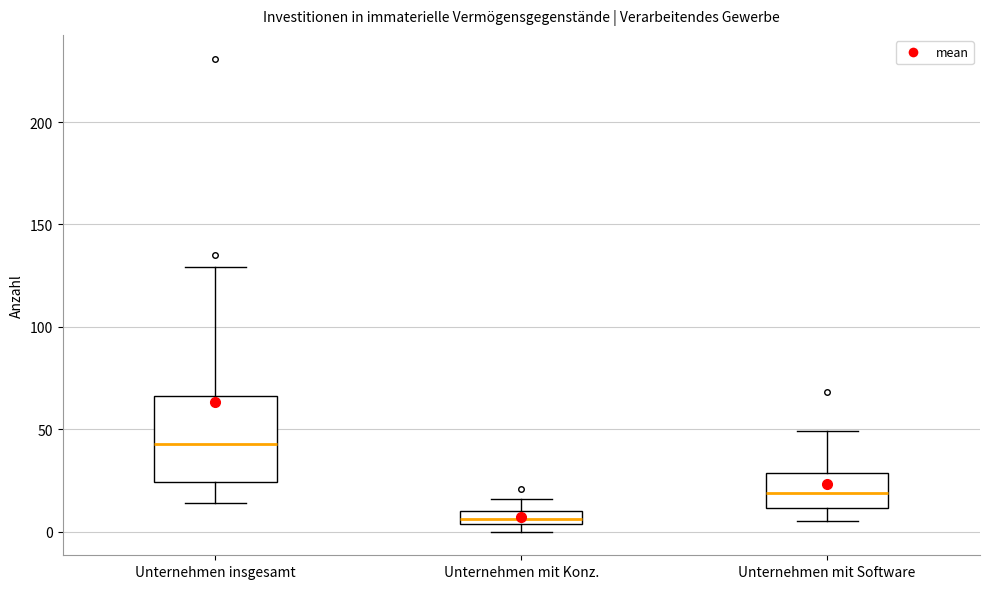

Which box has the lowest median line?

Unternehmen mit Konz.